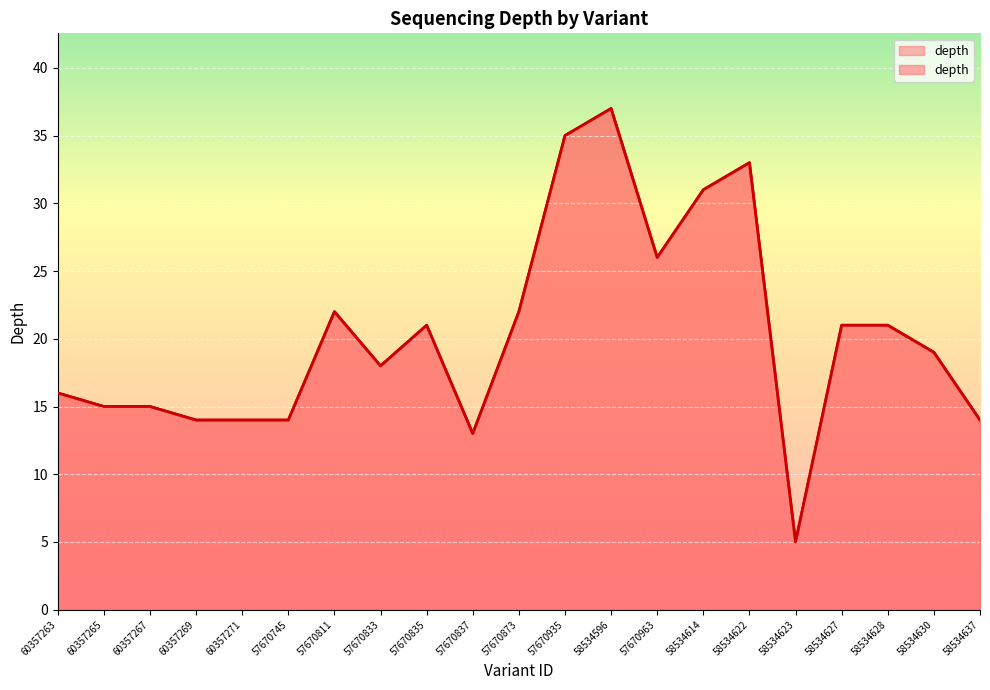

What is the difference between the values at 58534628 and 57670745?

7